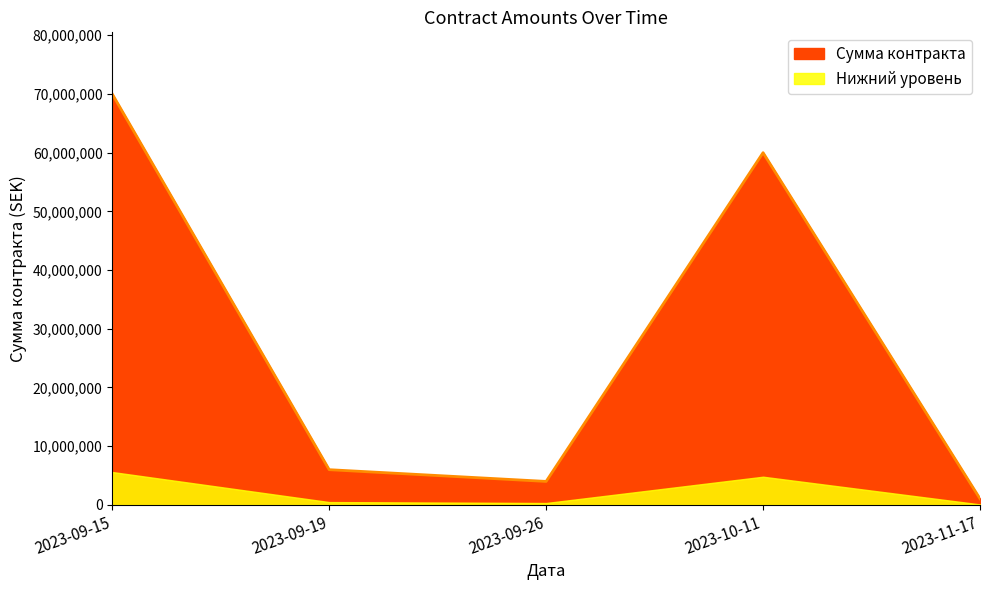

True or false: the data shows 28491552 at 2023-09-15.

False